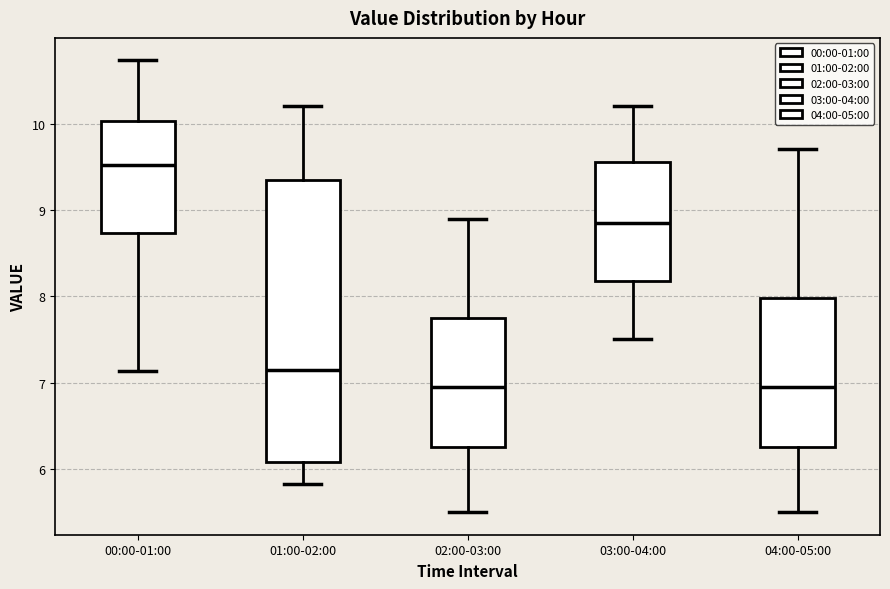

Which box is the tallest, from its lower edge to its upper edge?

01:00-02:00